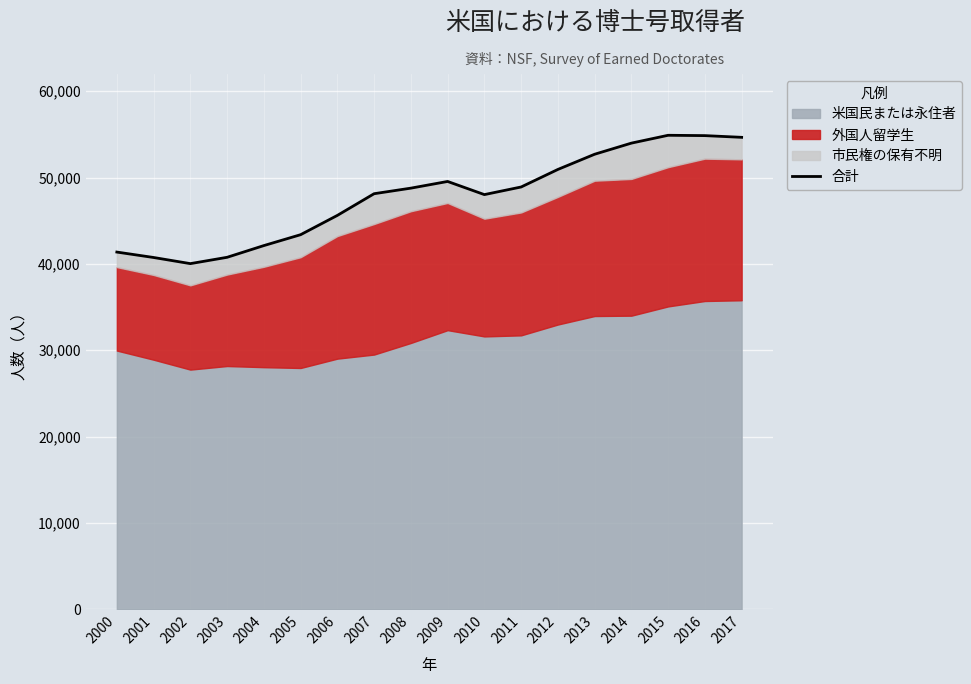

Count the number of categories in the chart.

18